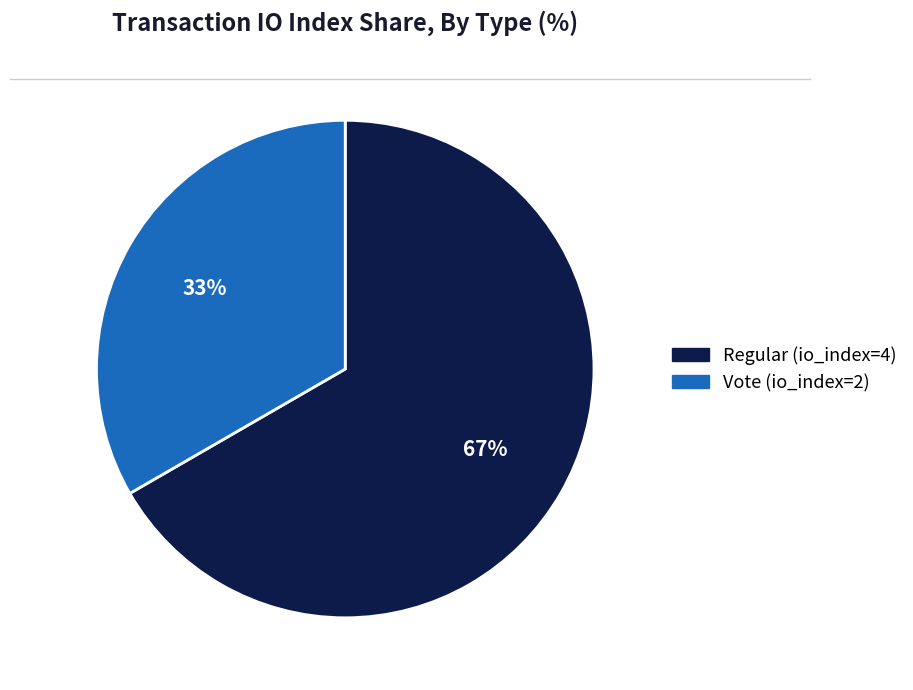

Approximately how many times larger is the value at Regular compared to Vote?

2.0